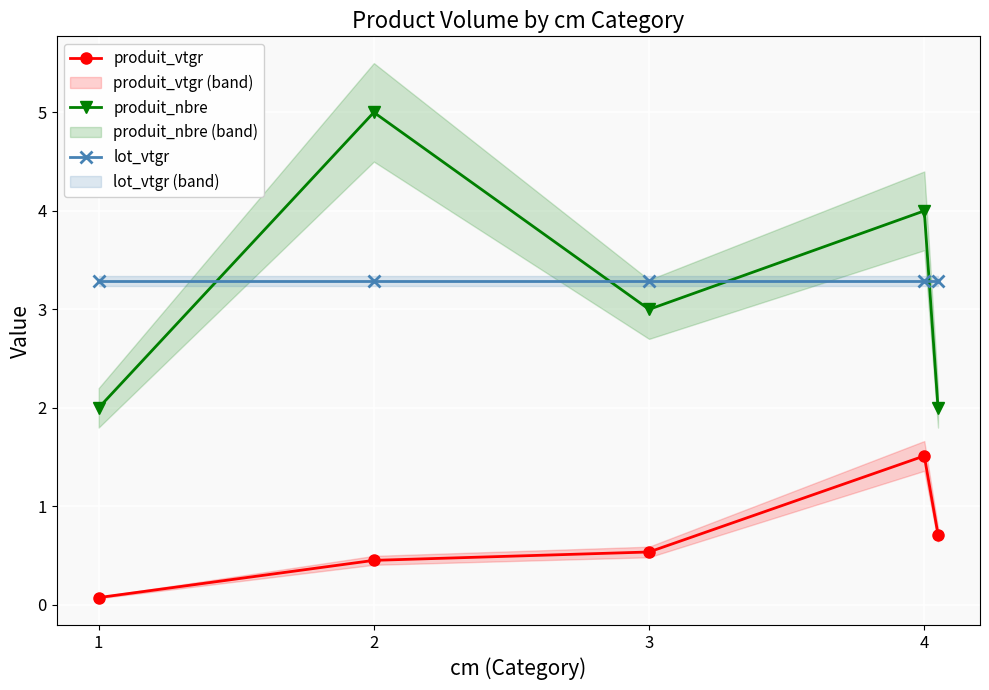

Which category has the highest value in the produit_vtgr series?

4